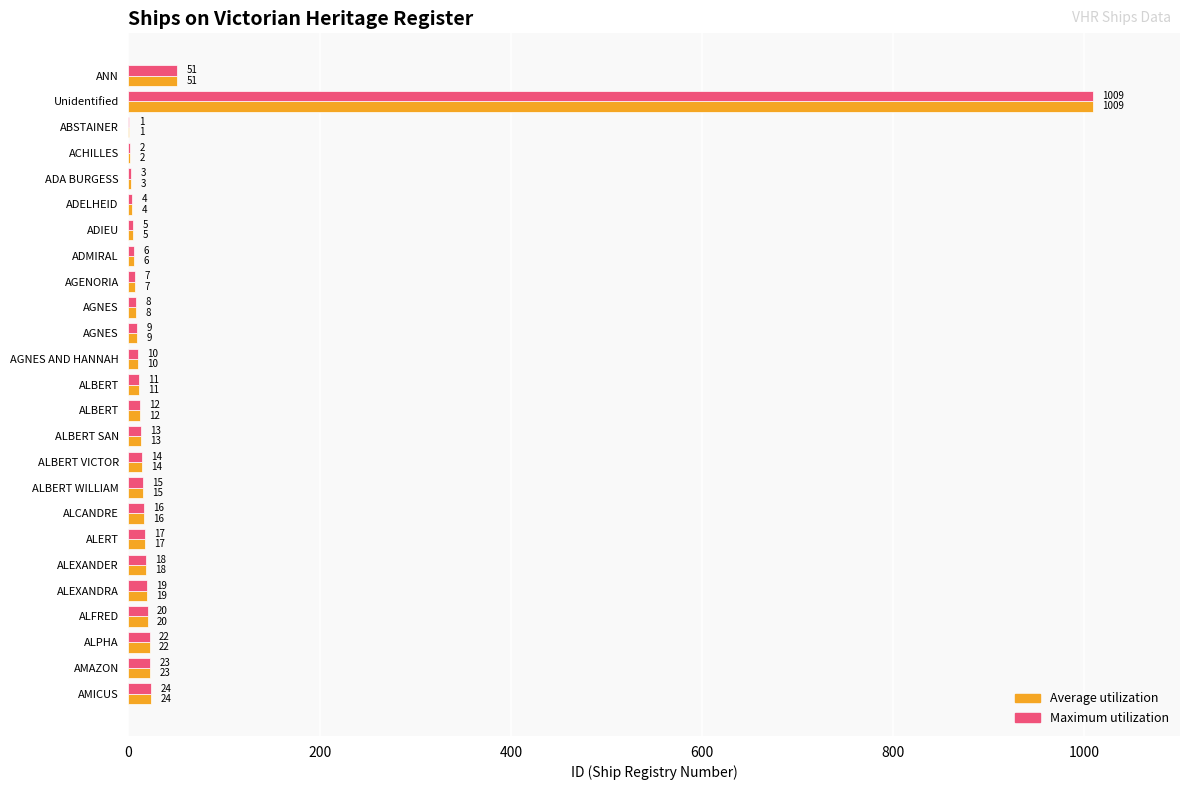

What are all the series names shown in the legend?

Average utilization, Maximum utilization